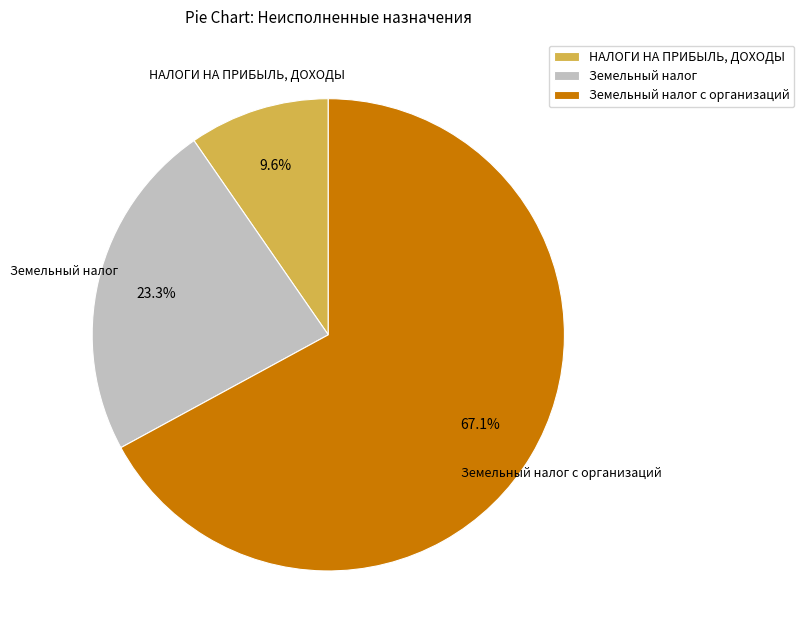

Which slice is the smallest?

НАЛОГИ НА ПРИБЫЛЬ, ДОХОДЫ